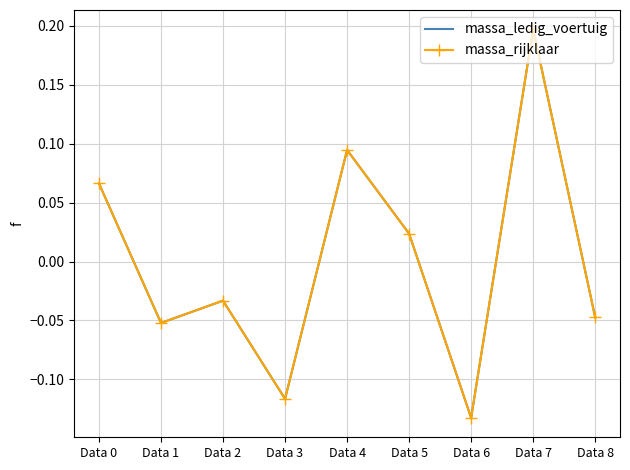

True or false: massa_ledig_voertuig has more than 1 interior local peaks.

True